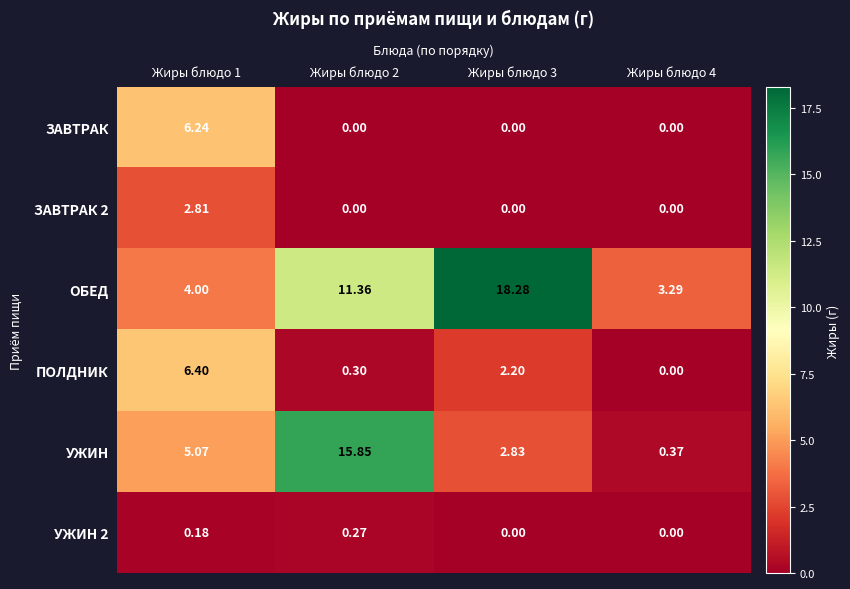

Which series has the widest spread of values?

УЖИН